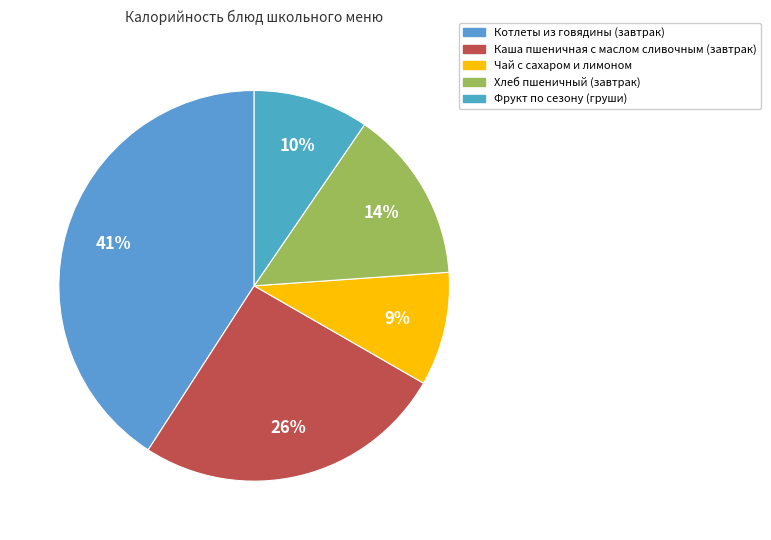

Is Фрукт по сезону (груши) the majority of the pie?

No